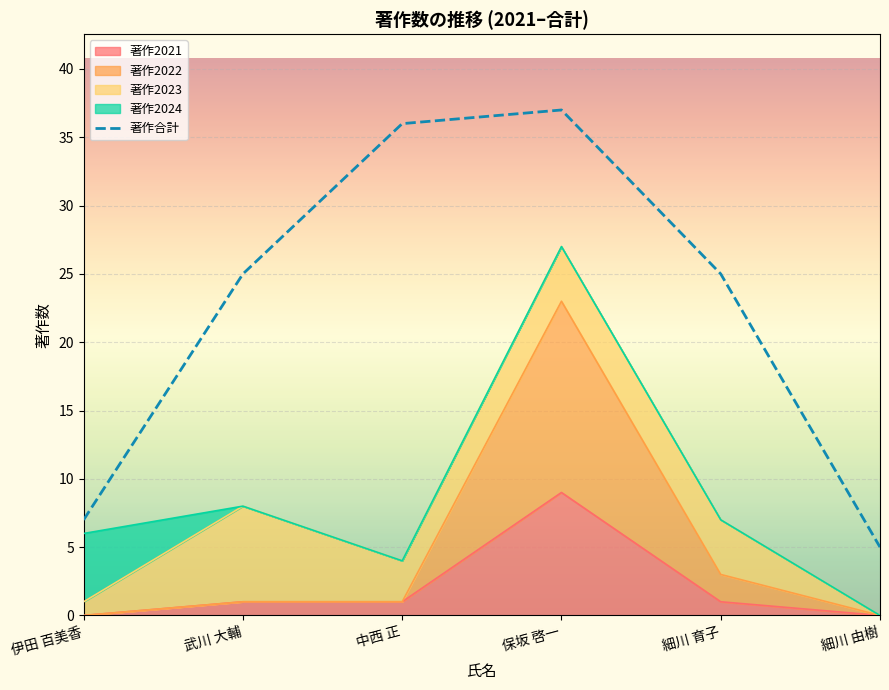

Where is the data nearest to the value 21?

武川 大輔